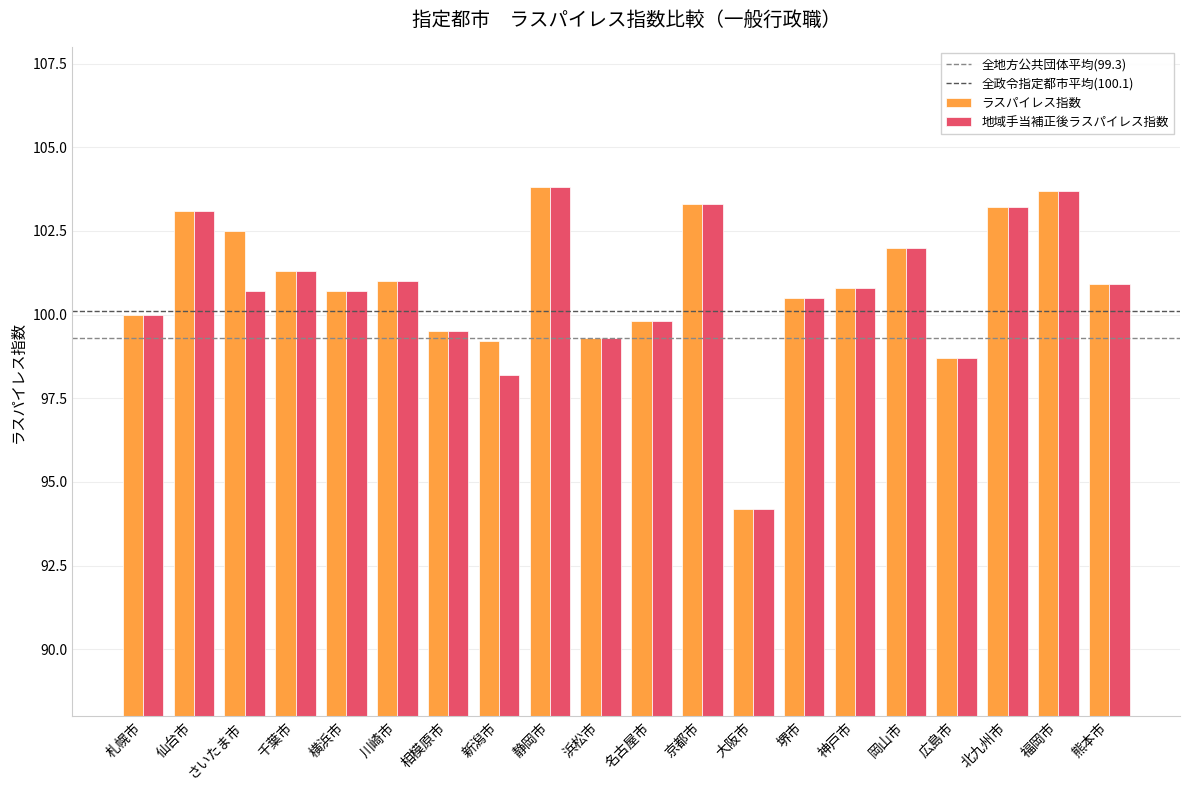

Which series changed the most between 川崎市 and 新潟市?

地域手当補正後ラスパイレス指数